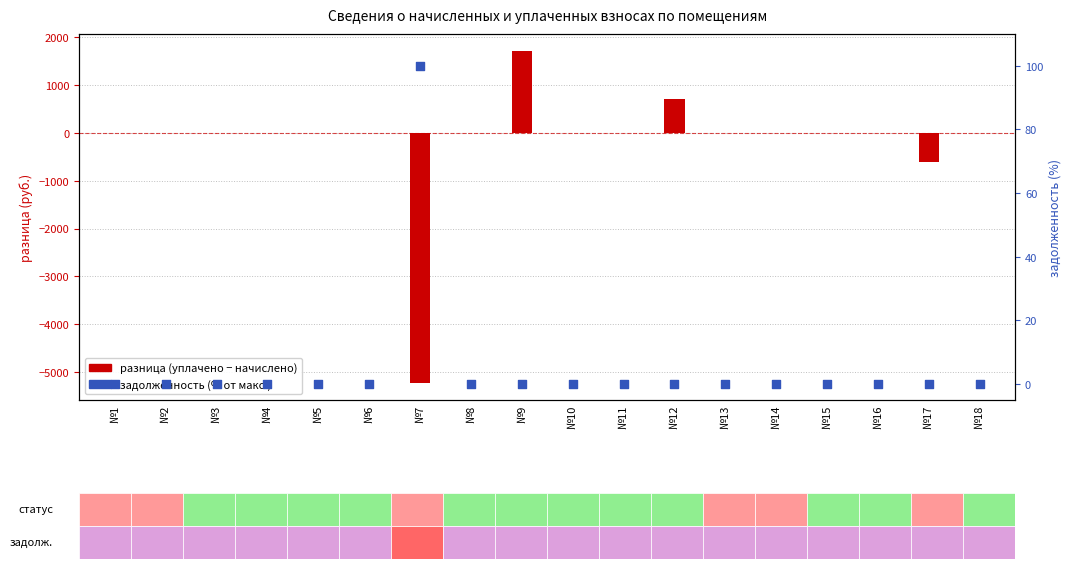

Which series reaches the maximum Y coordinate?

разница (уплачено - начислено)